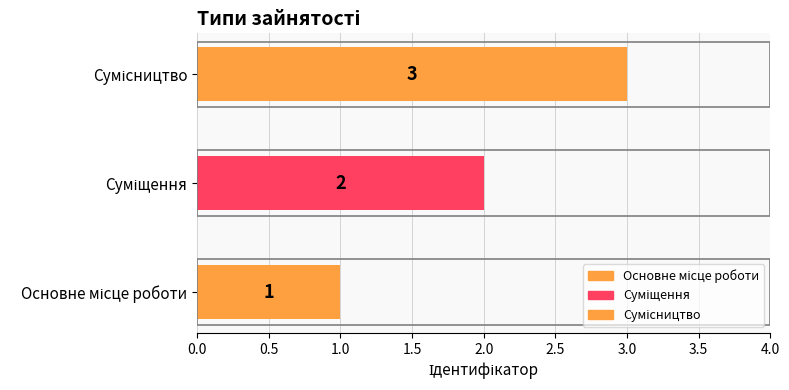

What is the sum of all values?

6